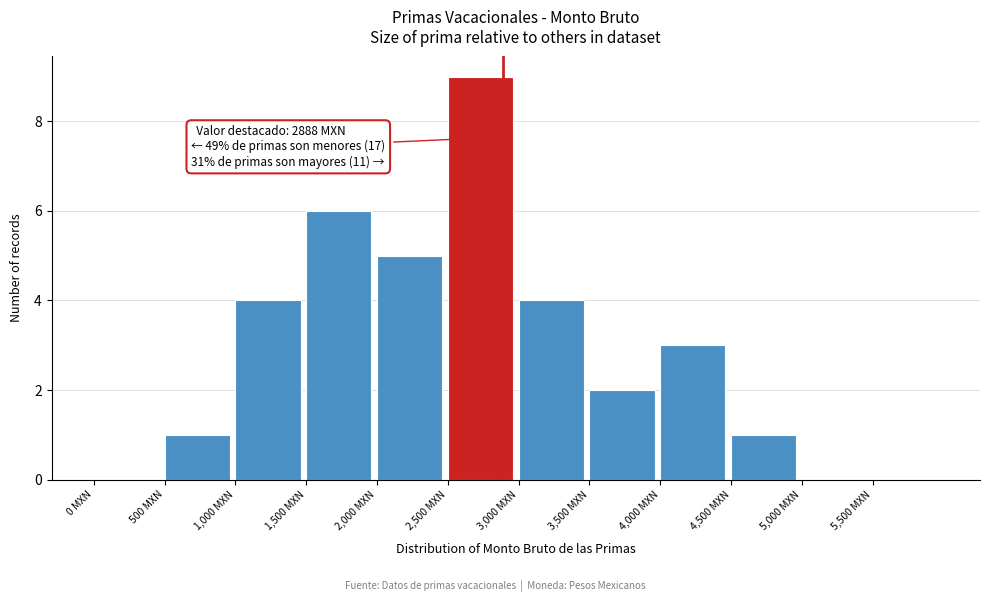

Which range on the x-axis has the tallest bar?

2500 to 3000